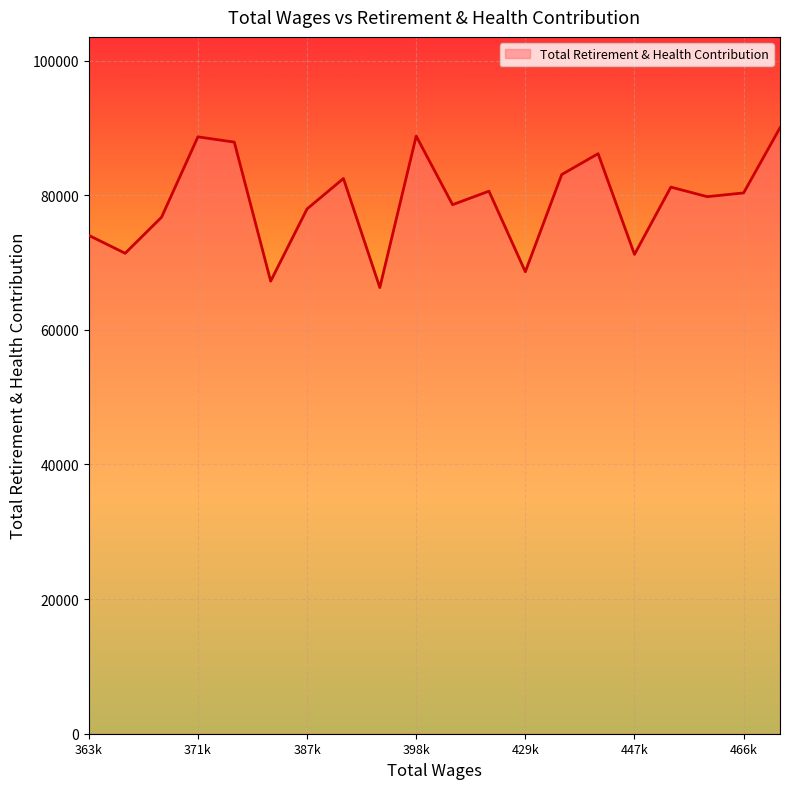

What is the minimum value shown in the chart?

66289